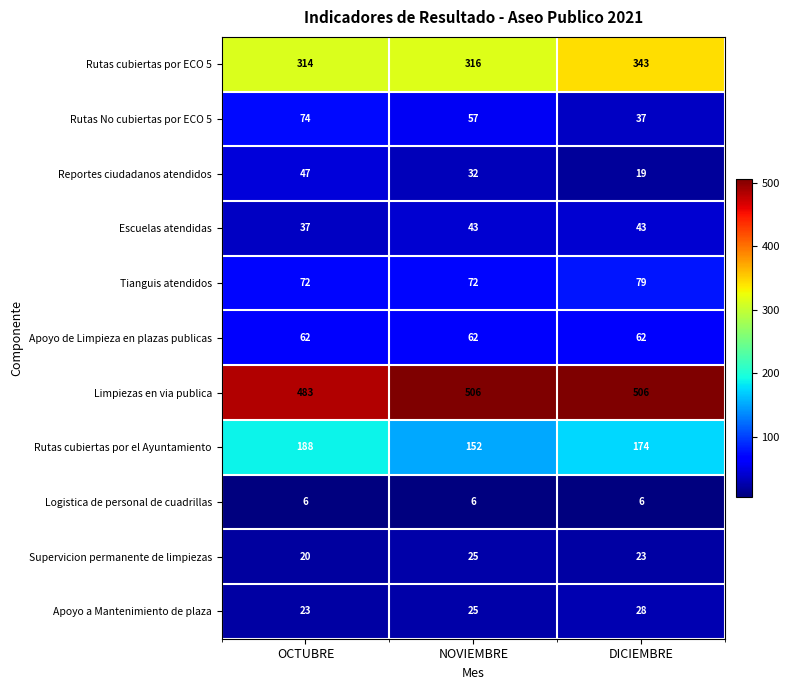

Which series has the widest spread of values?

Rutas No cubiertas por ECO 5